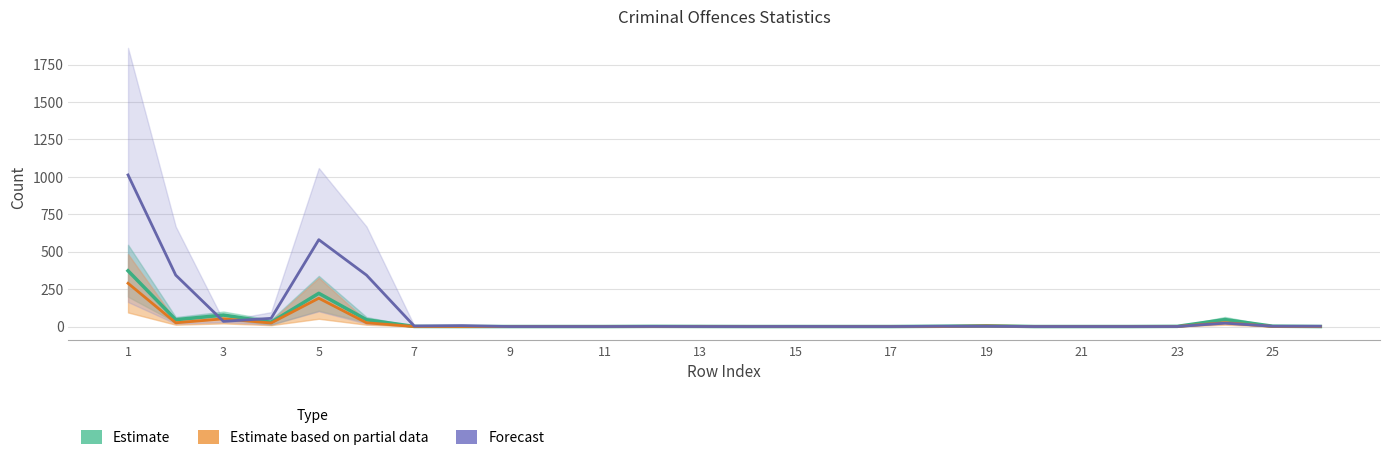

Which series has the largest range (max minus min)?

Forecast